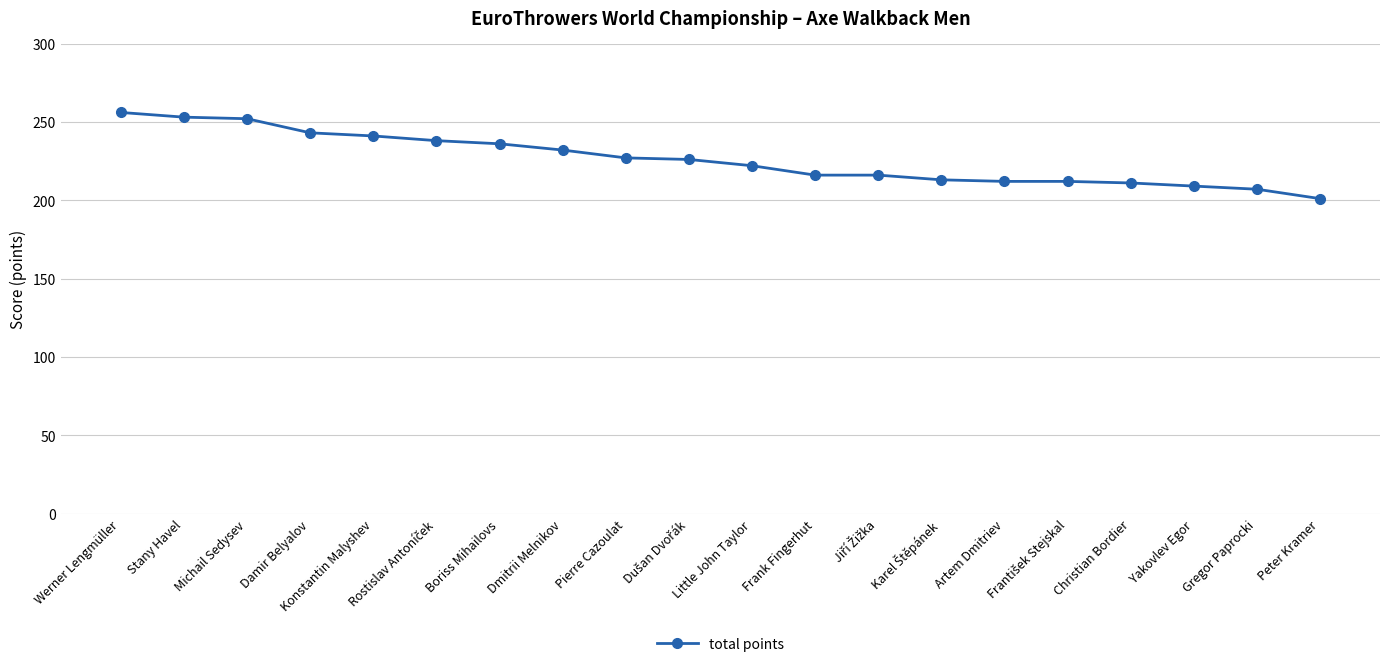

The value at Gregor Paprocki is 207. True or false?

True